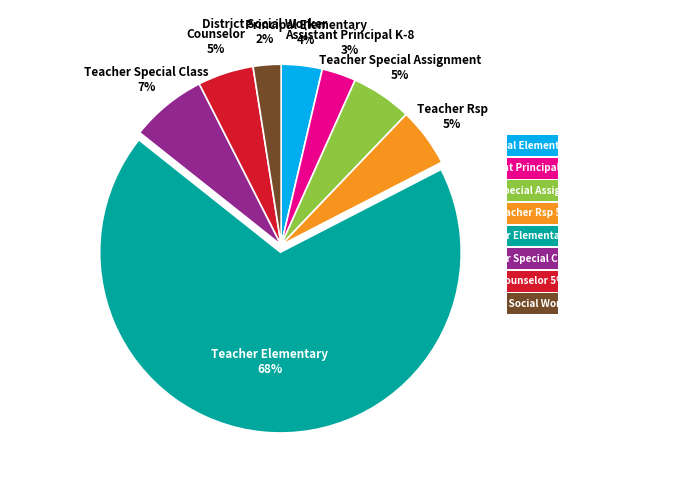

Is there a majority slice in this chart?

Yes